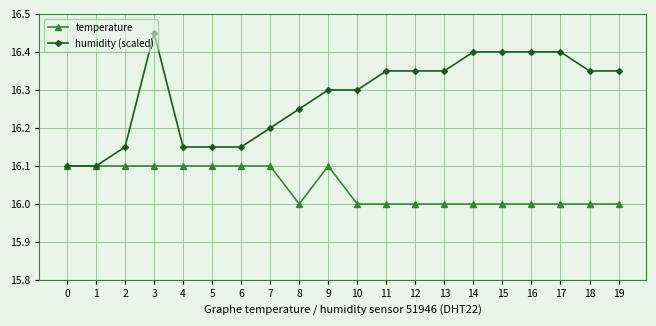

At which category does humidity (scaled) reach its first local peak?

3